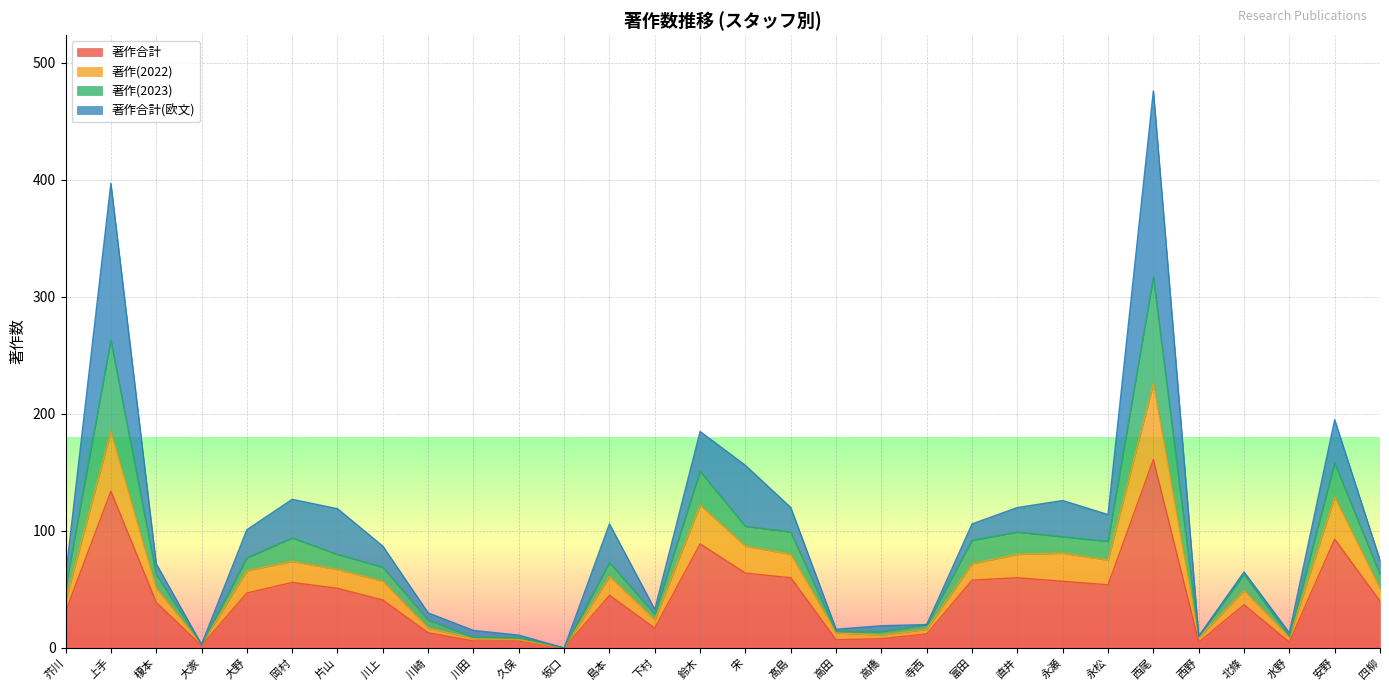

Between 大野 and 岡村, which series saw the biggest shift?

著作(2023)